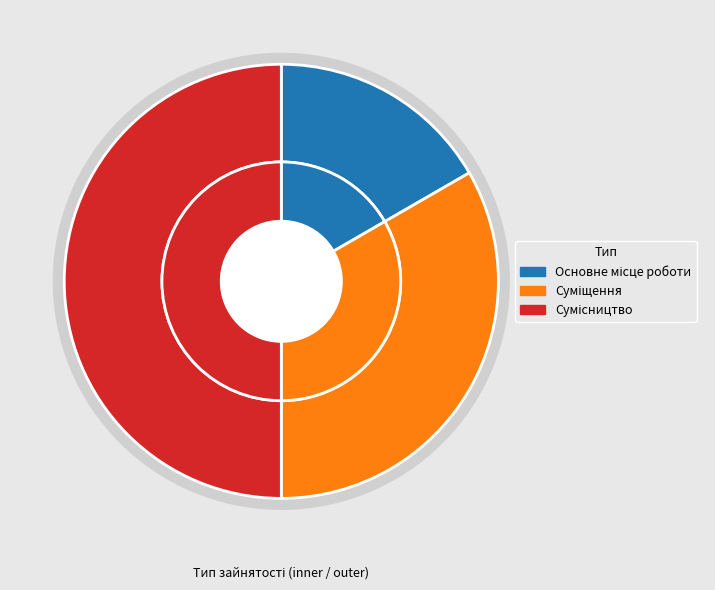

Is there a majority slice in this chart?

No